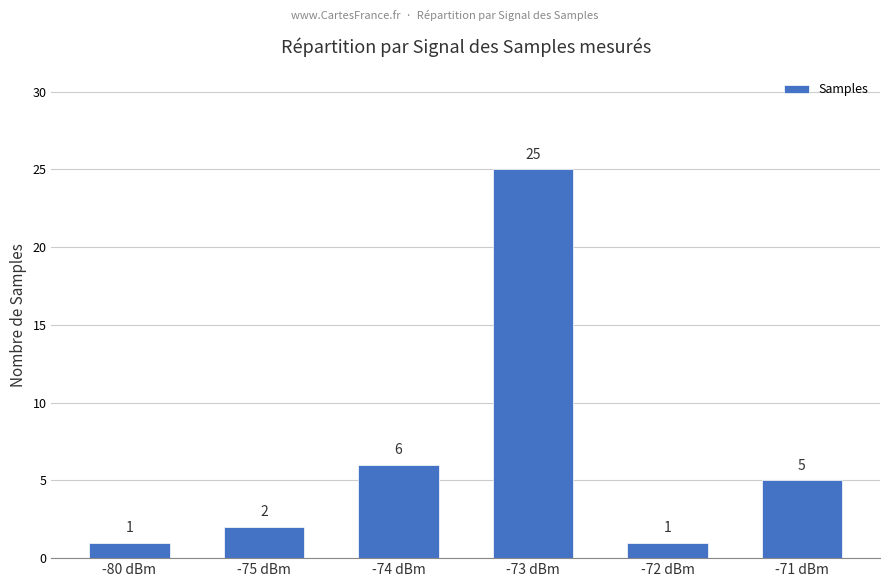

What is the sum of the values at -74 dBm and -80 dBm?

7